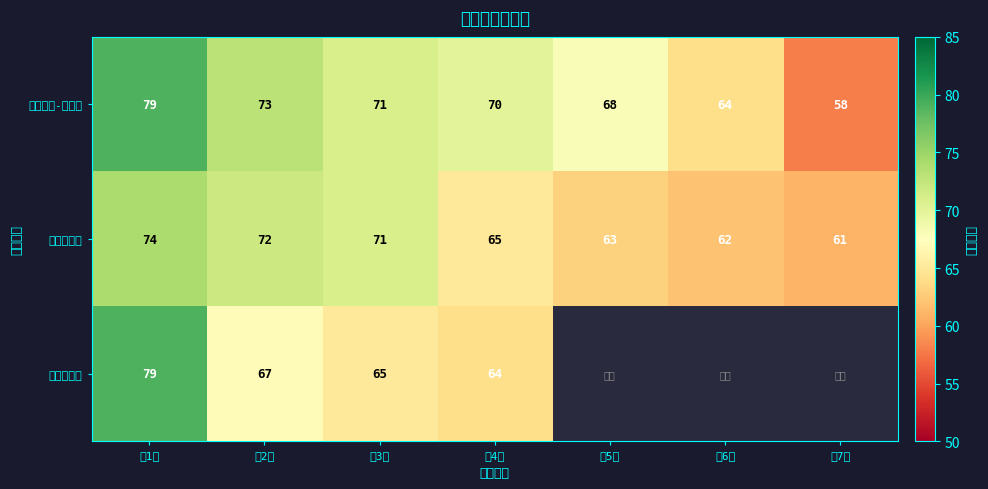

What is the difference between the highest and lowest values at 第4名?

6